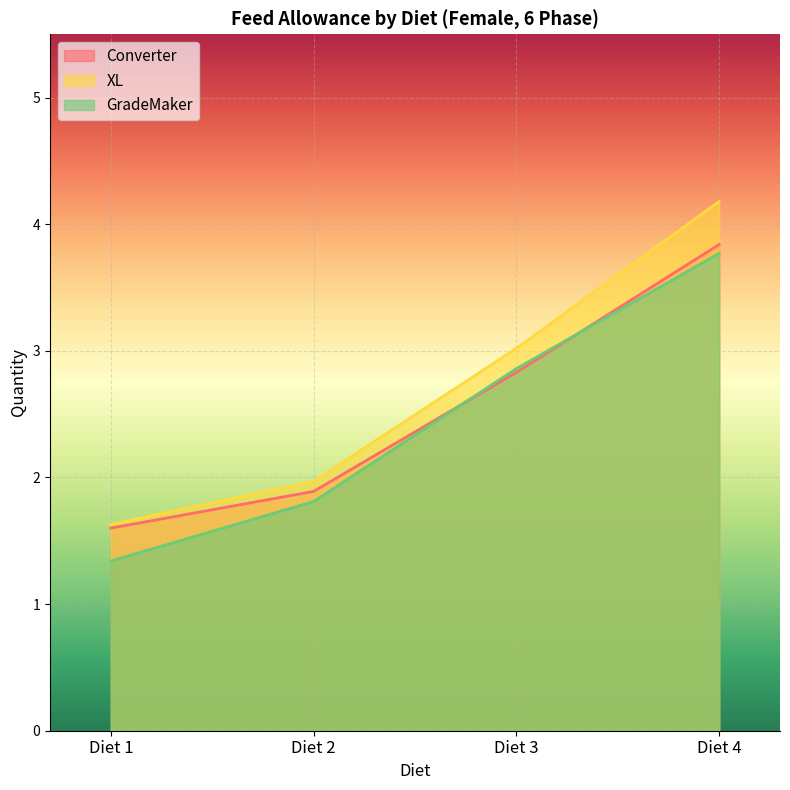

True or false: XL and Converter cross at least once.

False